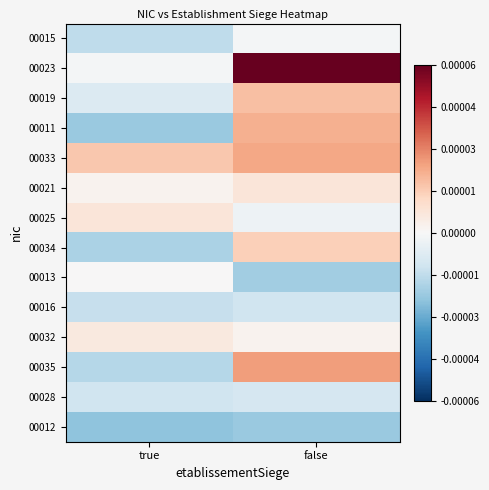

At which category is the sum across all series the highest?

false